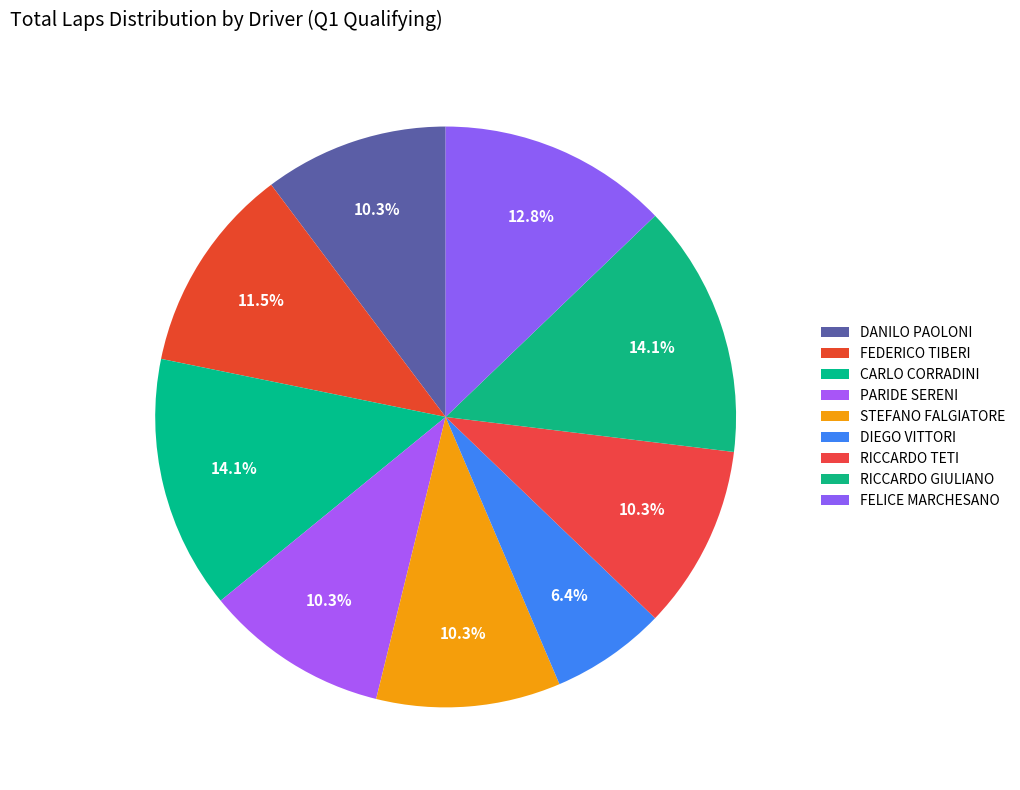

How many segments does this pie chart have?

9